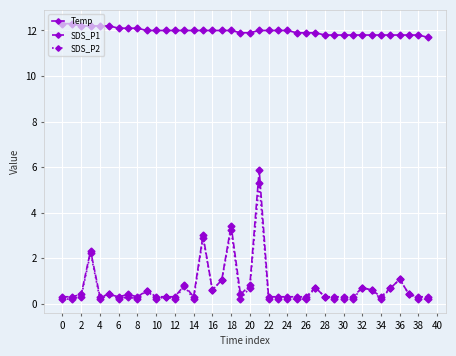

Rank the series by their maximum value, from highest to lowest.

Temp, SDS_P1, SDS_P2